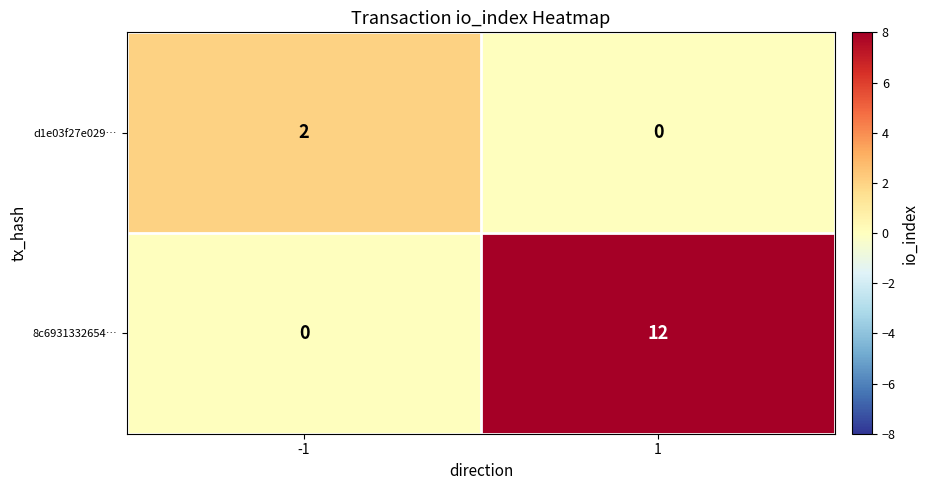

What is the average value of the 8c6931332654… series?

6